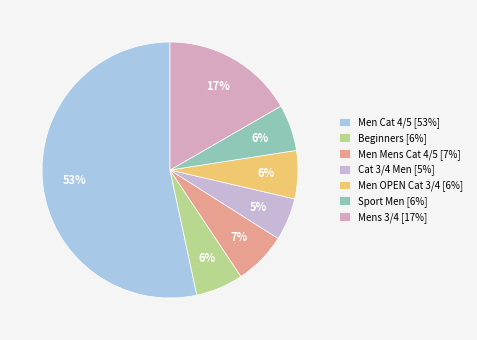

To the nearest percent, what is the combined percentage of Men Cat 4/5 and Beginners?

59%